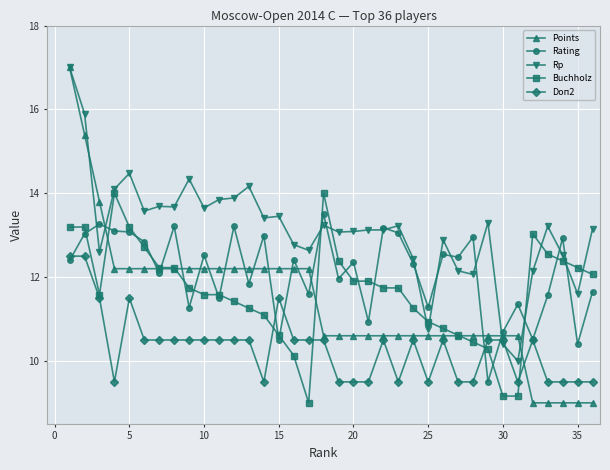

After their last crossing, which series has the higher values: Buchholz or Rating?

Buchholz